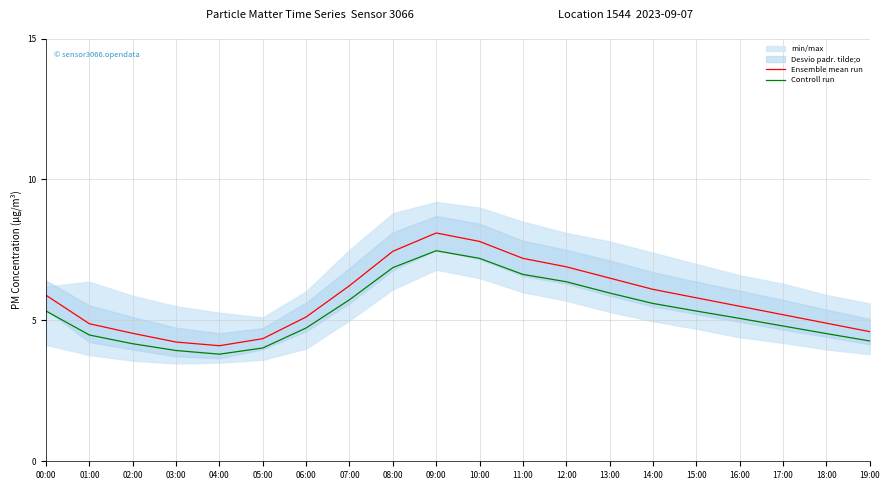

True or false: Controll run and Ensemble mean run intersect in this chart.

False